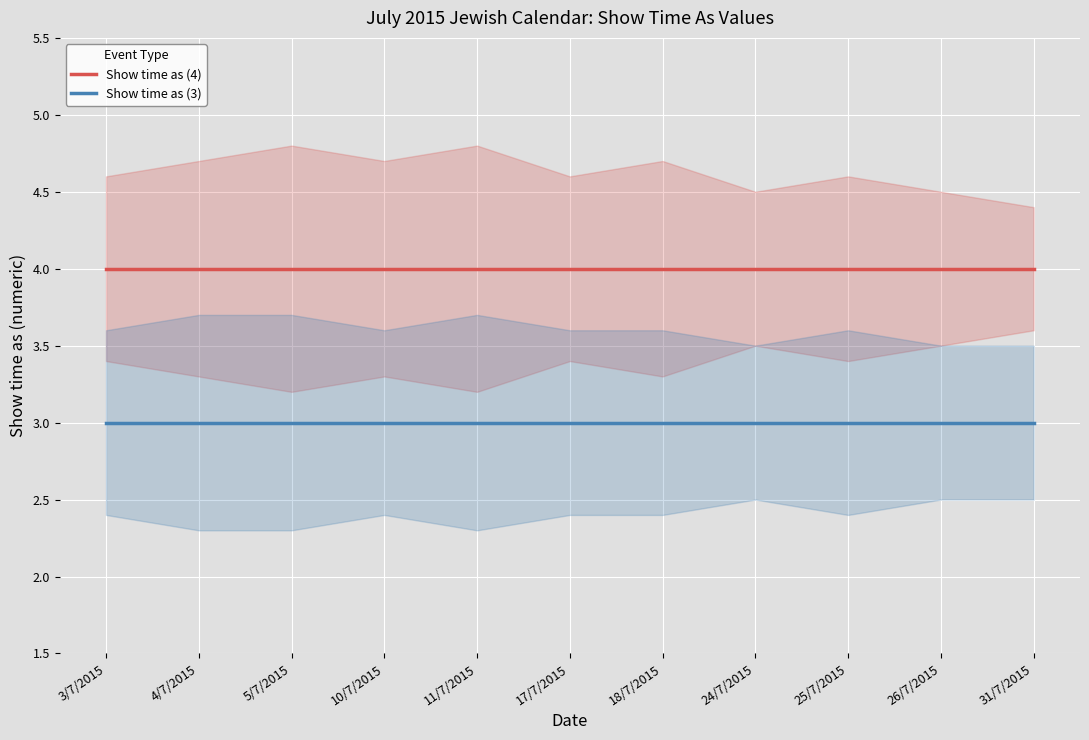

What is the approximate value of Show time as (3) at 25/7/2015?

3